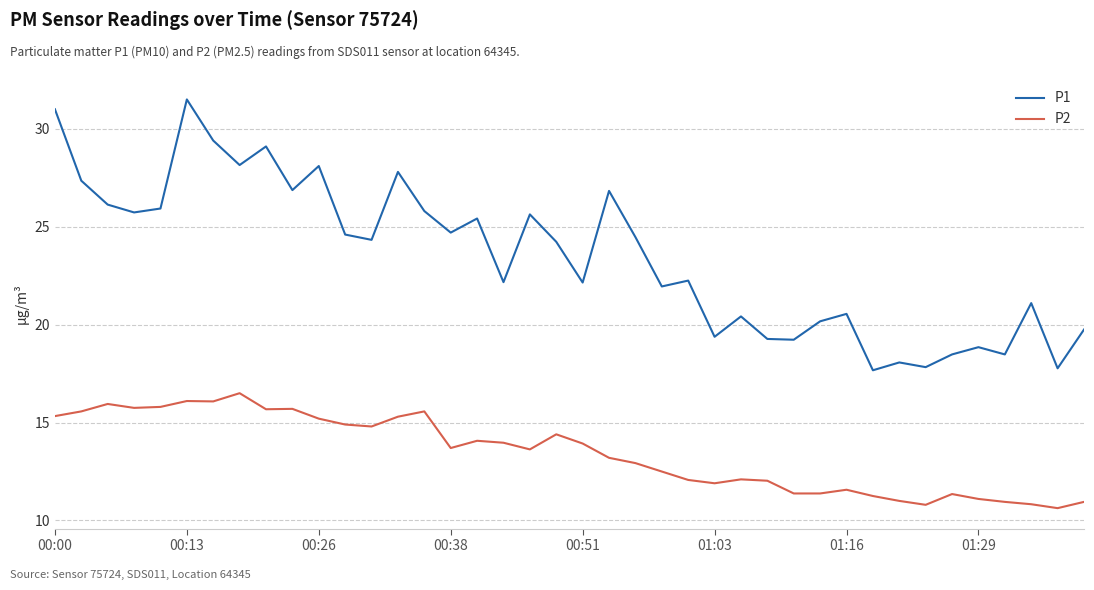

What is the greatest value displayed?

31.5